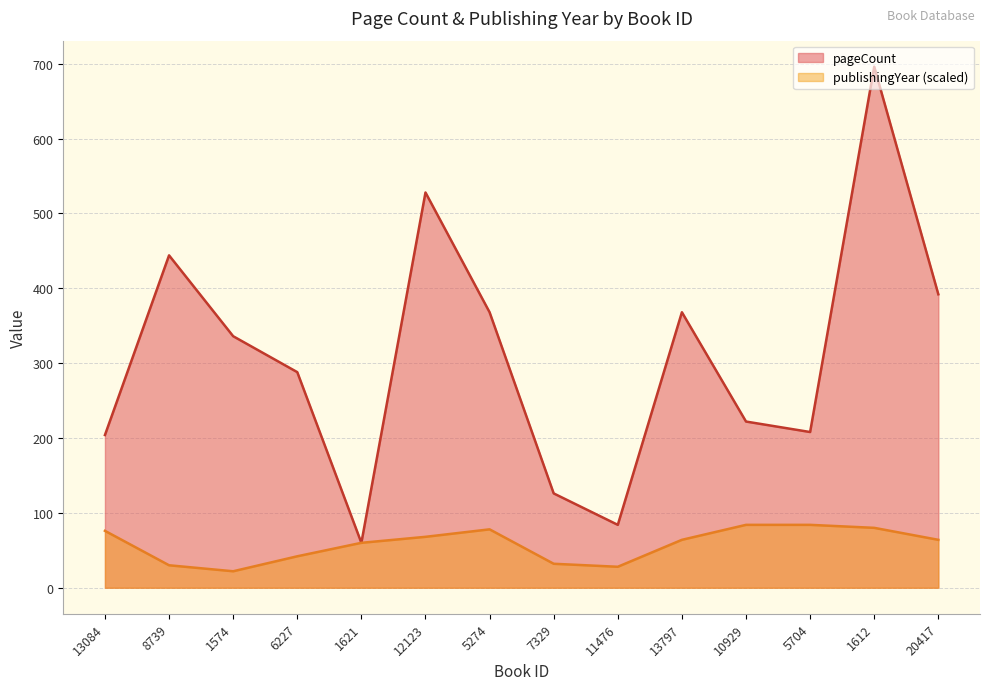

What are all the series names shown in the legend?

pageCount, publishingYear (scaled)